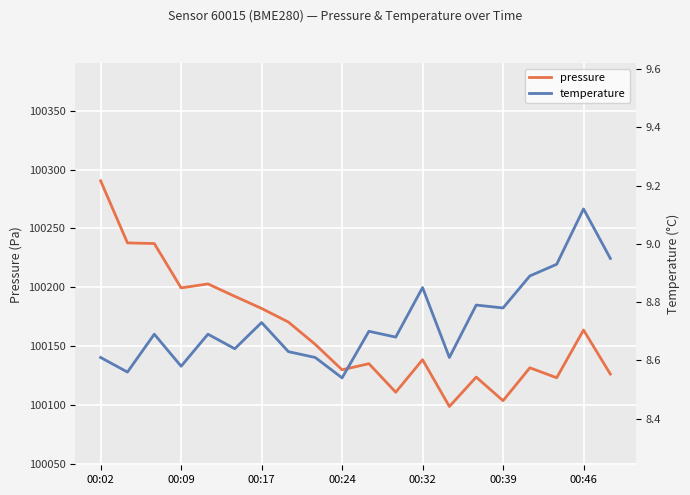

What is the minimum value for pressure?

100098.5